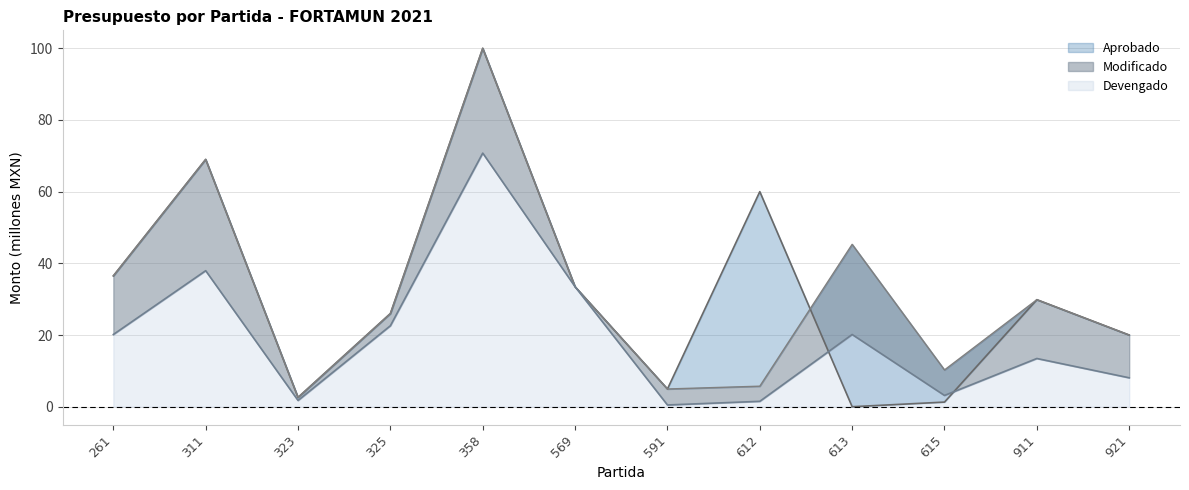

In Modificado, how many points are lower than both neighbors (excluding endpoints)?

3